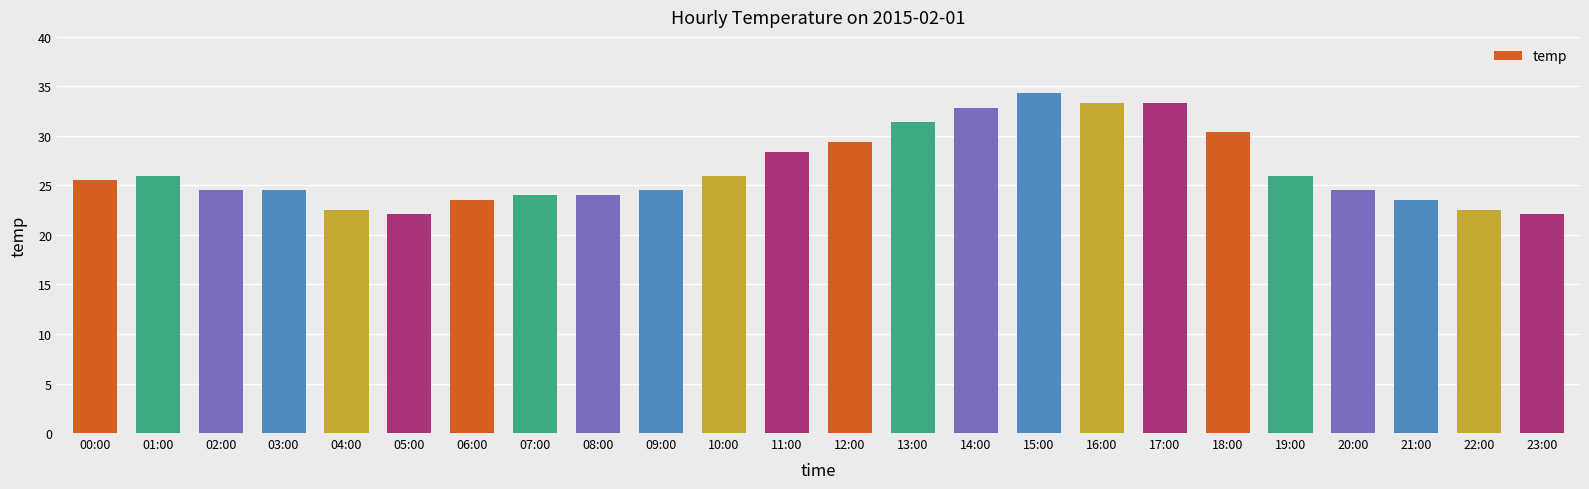

What is the value of the 19th bar from the left?

30.4